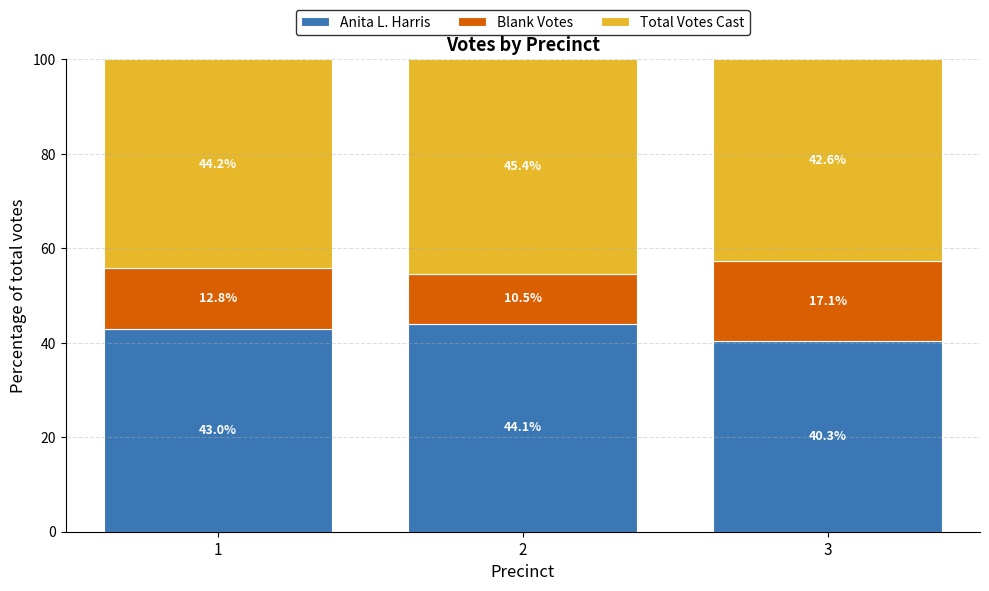

What value does the Anita L. Harris series have at 2?

44.1